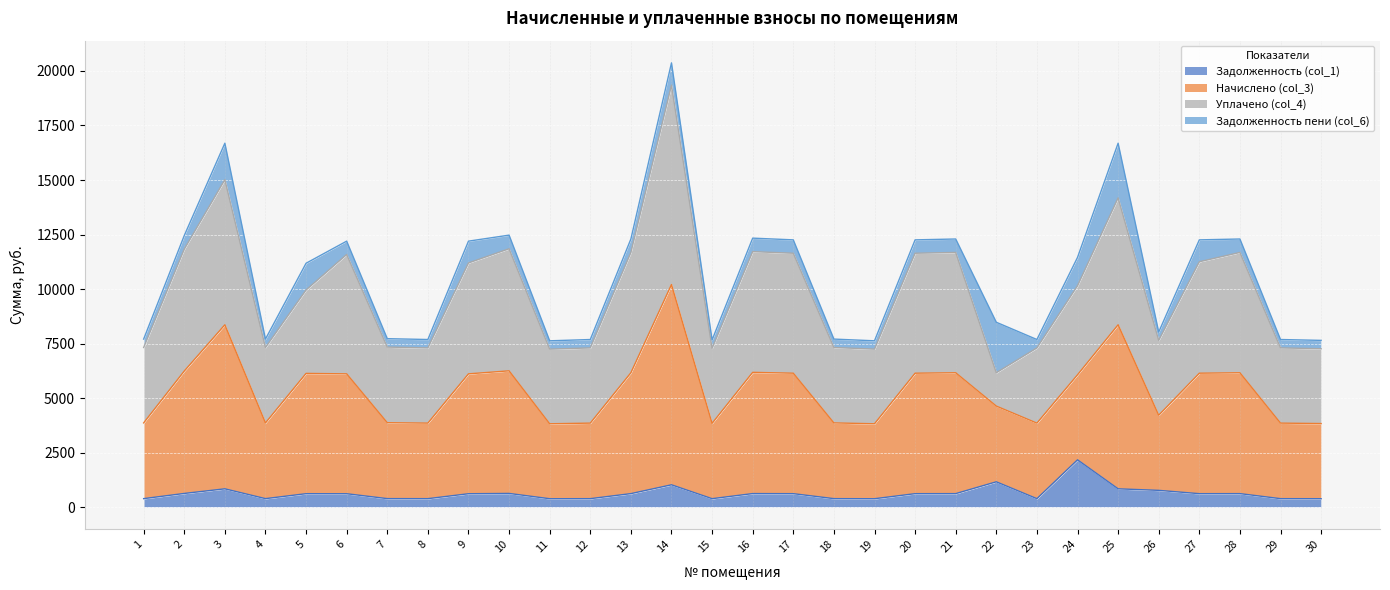

What is the sum of all Задолженность (col_1) values?

18788.5